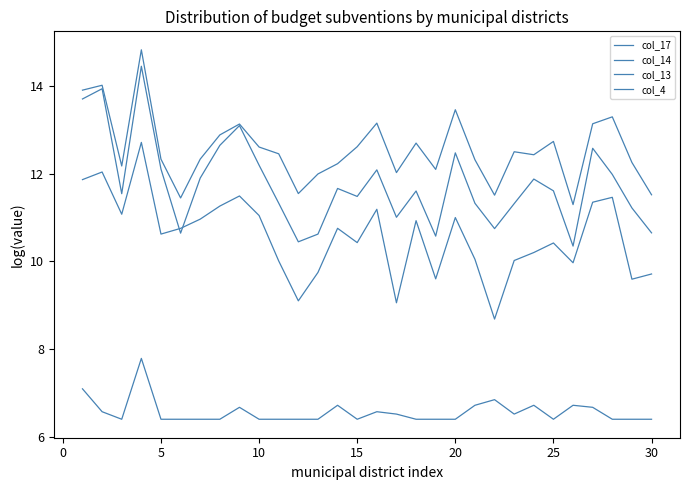

In col_14, how many points are higher than both neighbors (excluding endpoints)?

9